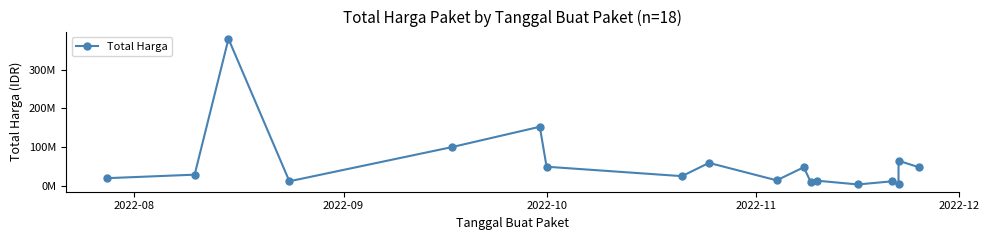

Is this an area chart (filled region under the line)?

No